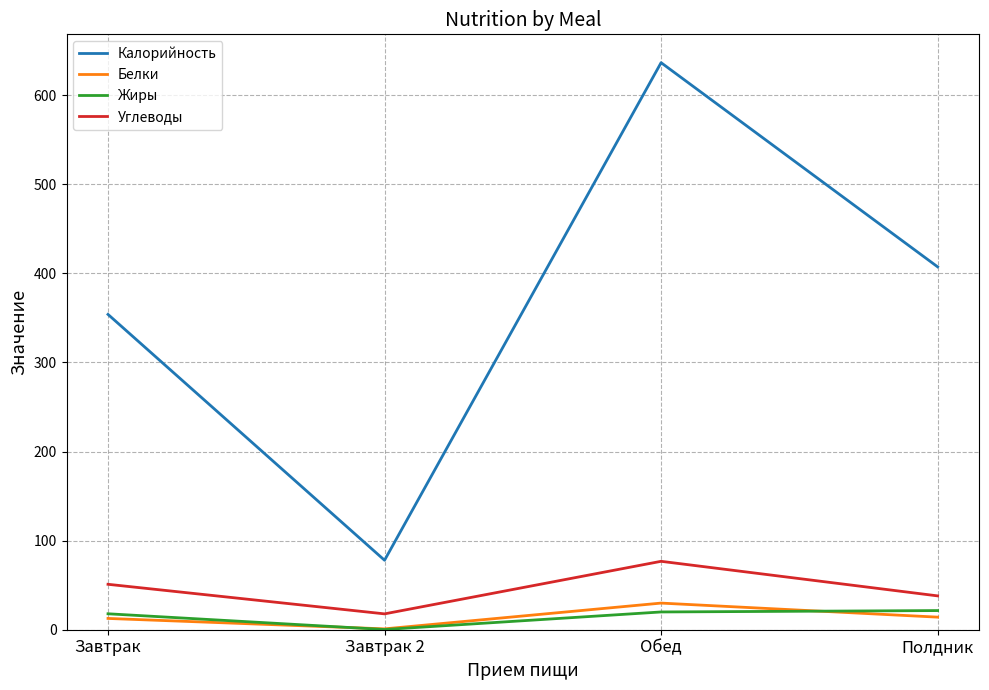

Read the Углеводы value at Полдник.

38.0